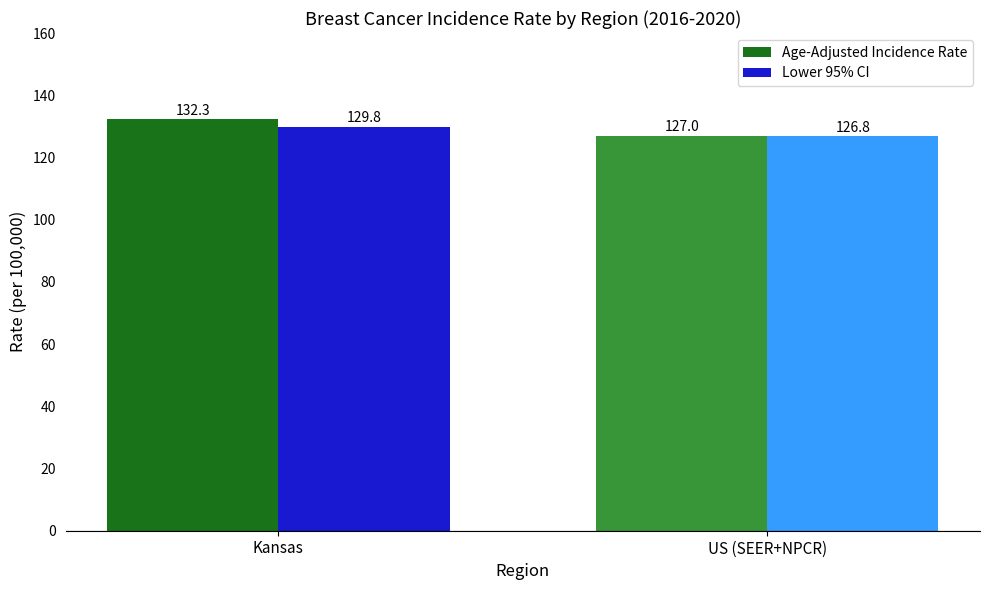

Which series has the largest total across all categories?

Age-Adjusted Incidence Rate